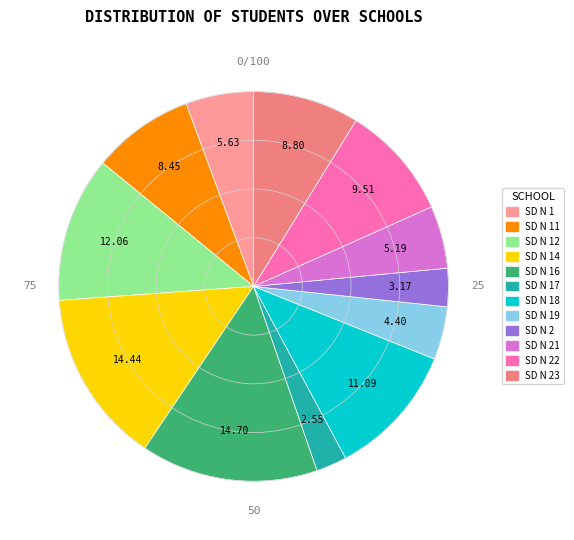

Which slice is the largest?

SD NEGERI 16 TIBAWA